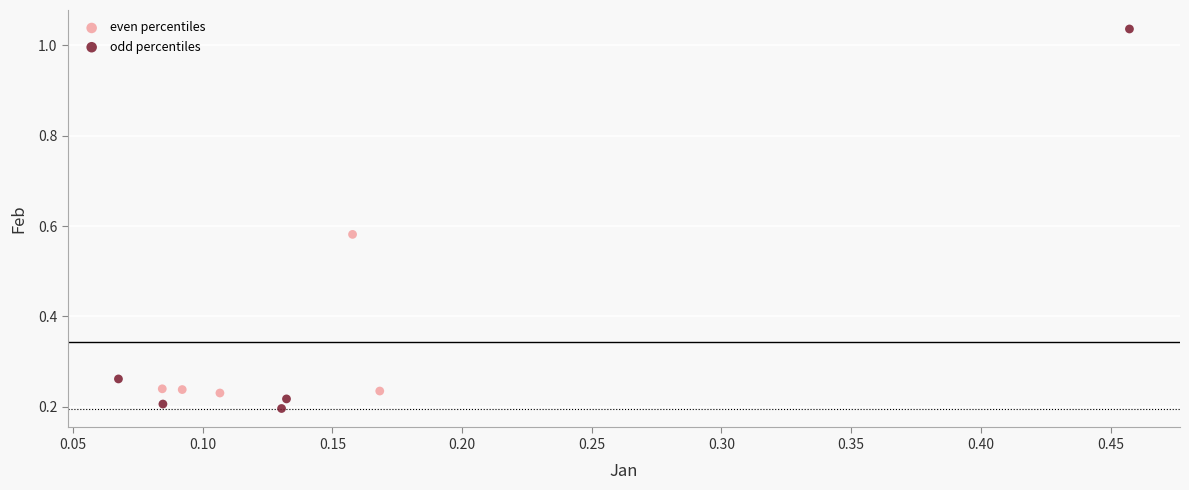

Which series has the largest Y range (max minus min)?

odd percentiles